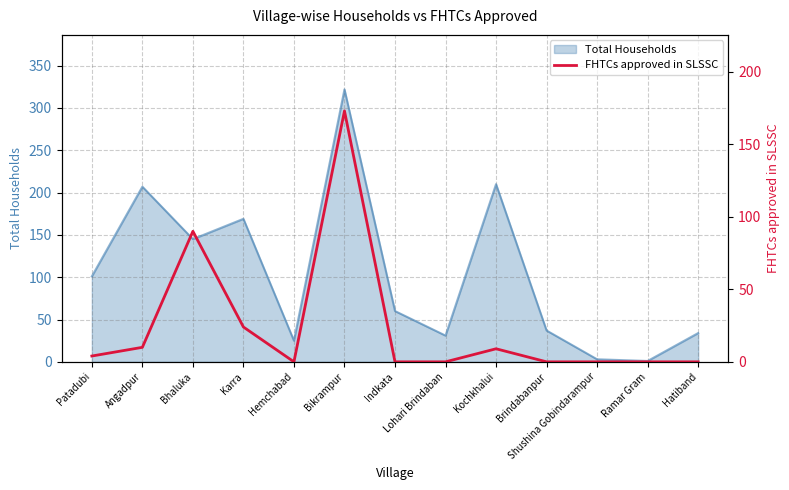

The value at Bikrampur is 232. True or false?

False